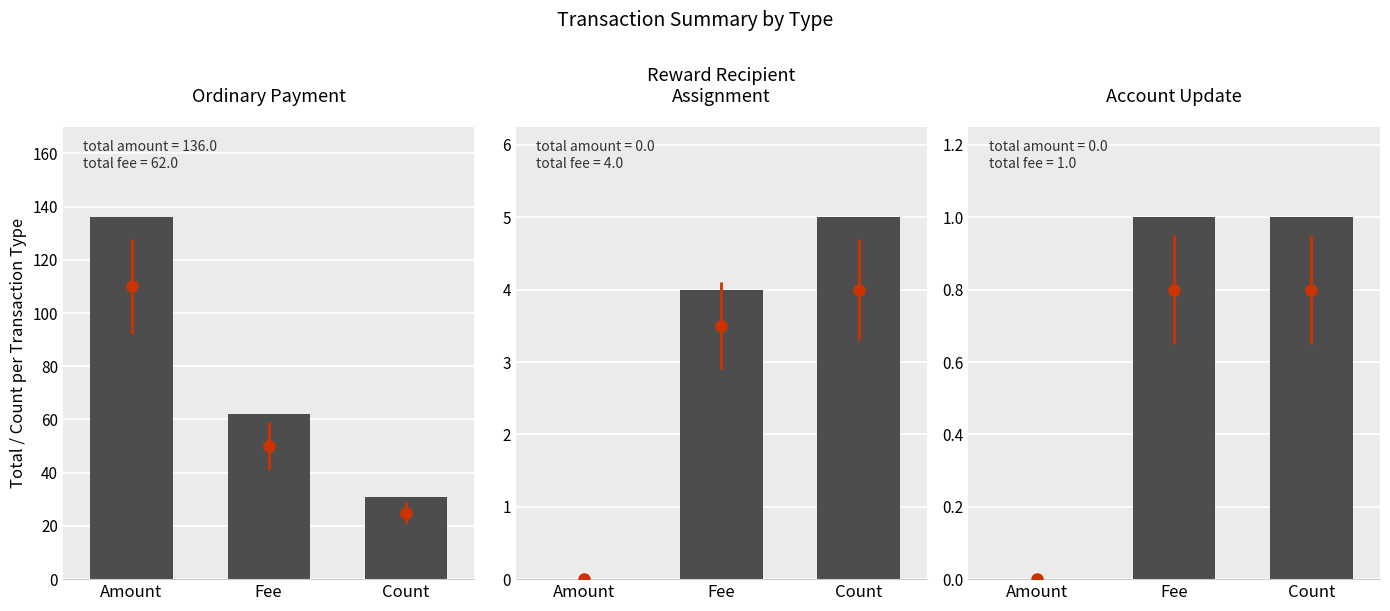

The Ordinary Payment series shows 136 at Amount. True or false?

True